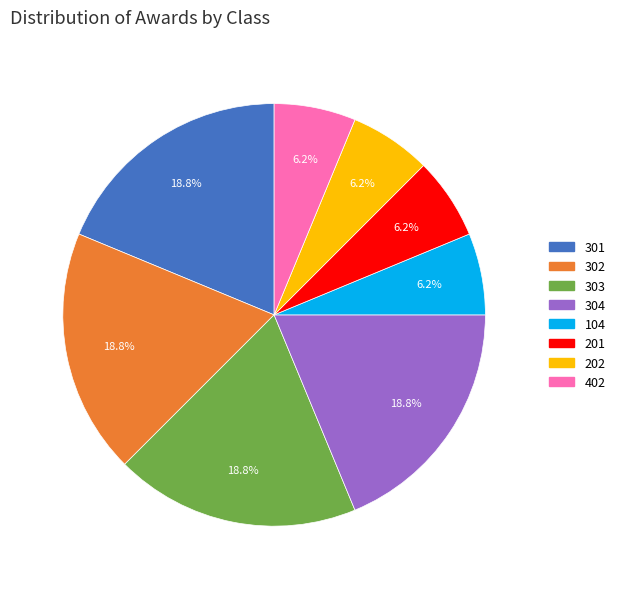

Which has a higher value, 301 or 402?

301